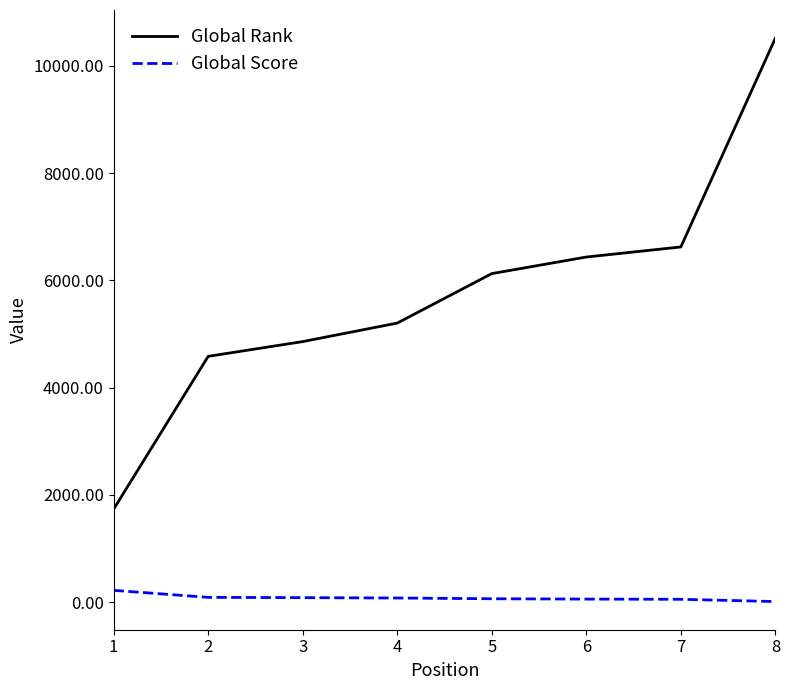

True or false: Global Rank and Global Score cross at least once.

False